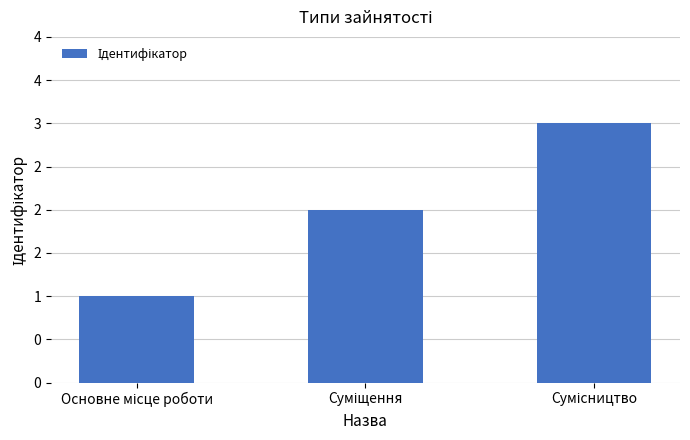

What is the difference between the maximum and minimum values?

2